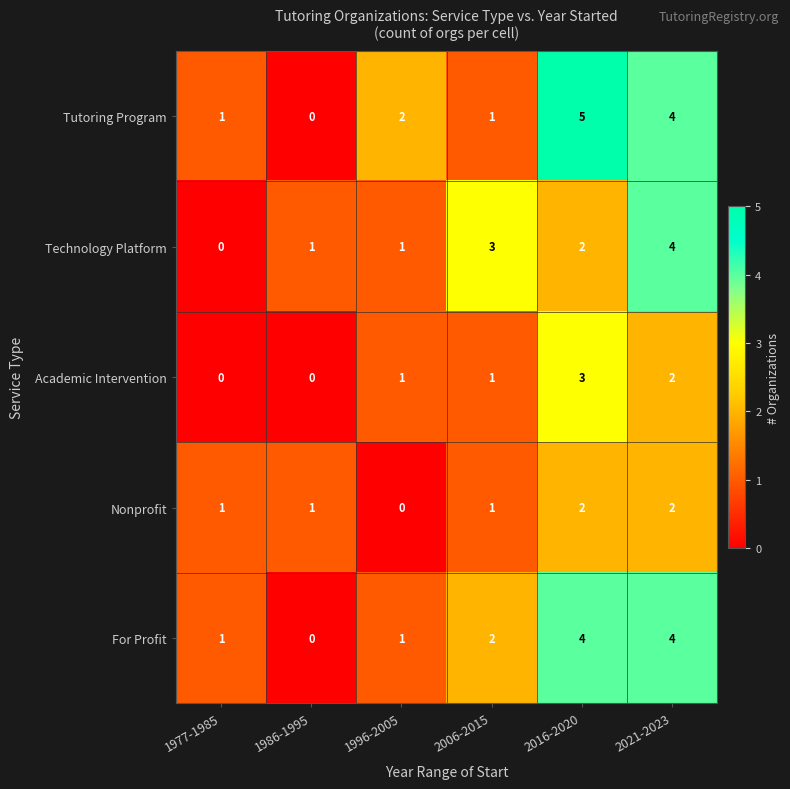

Reading left to right, transcribe all the data shown in this chart.

Tutoring Program: 1977-1985=1	1986-1995=0	1996-2005=2	2006-2015=1	2016-2020=5	2021-2023=4
Technology Platform: 1977-1985=0	1986-1995=1	1996-2005=1	2006-2015=3	2016-2020=2	2021-2023=4
Academic Intervention: 1977-1985=0	1986-1995=0	1996-2005=1	2006-2015=1	2016-2020=3	2021-2023=2
Nonprofit: 1977-1985=1	1986-1995=1	1996-2005=0	2006-2015=1	2016-2020=2	2021-2023=2
For Profit: 1977-1985=1	1986-1995=0	1996-2005=1	2006-2015=2	2016-2020=4	2021-2023=4